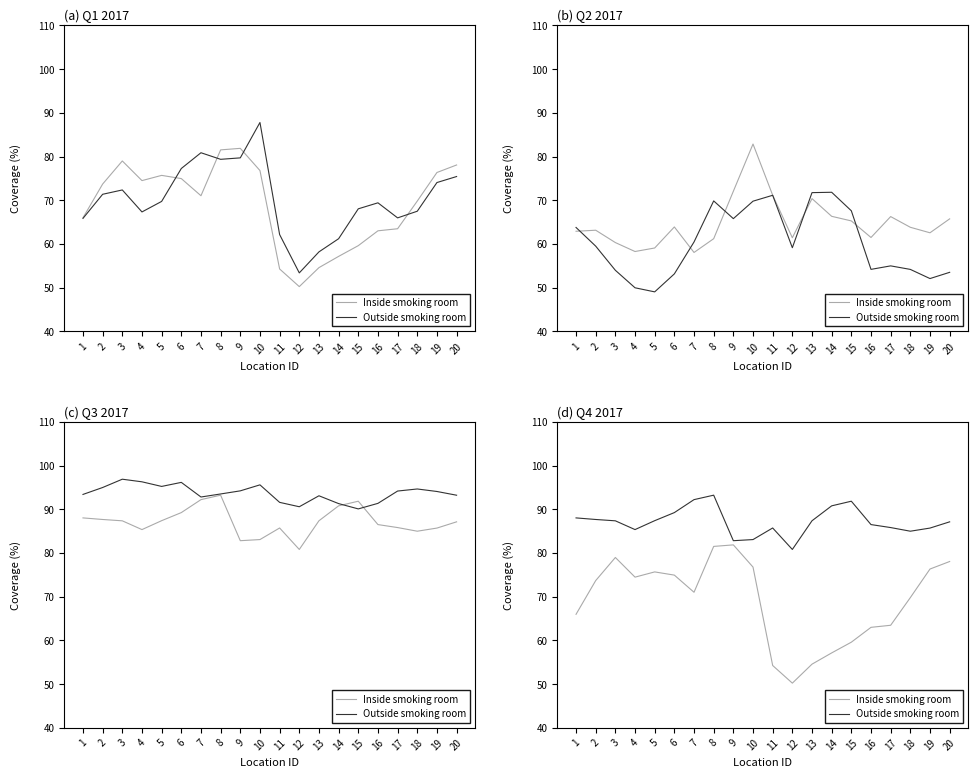

At which label does Inside smoking room reach its peak?

9